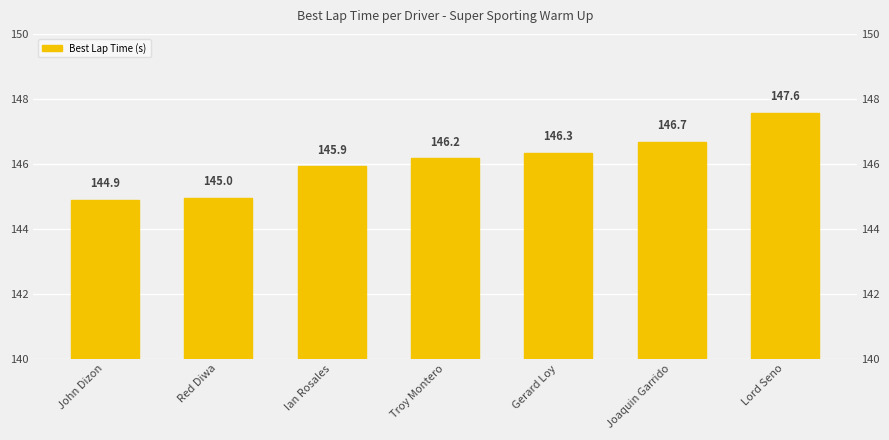

How many bars are there in total?

7